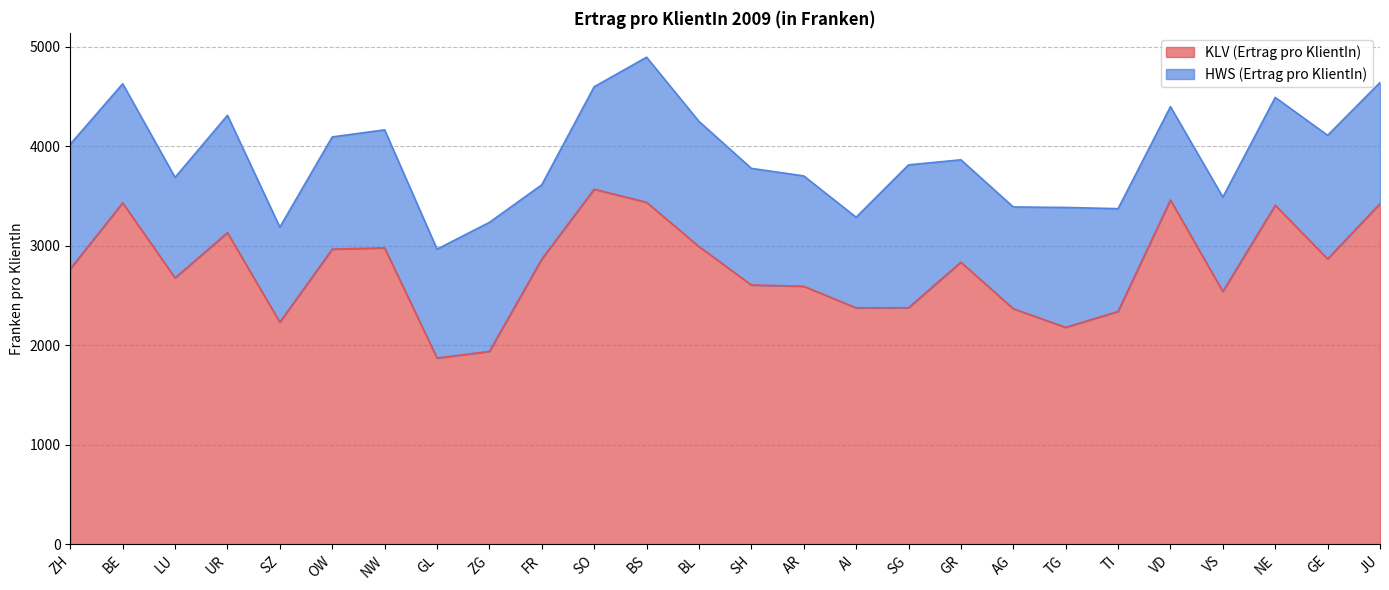

The chart shows a value of 3570 at SO. True or false?

True